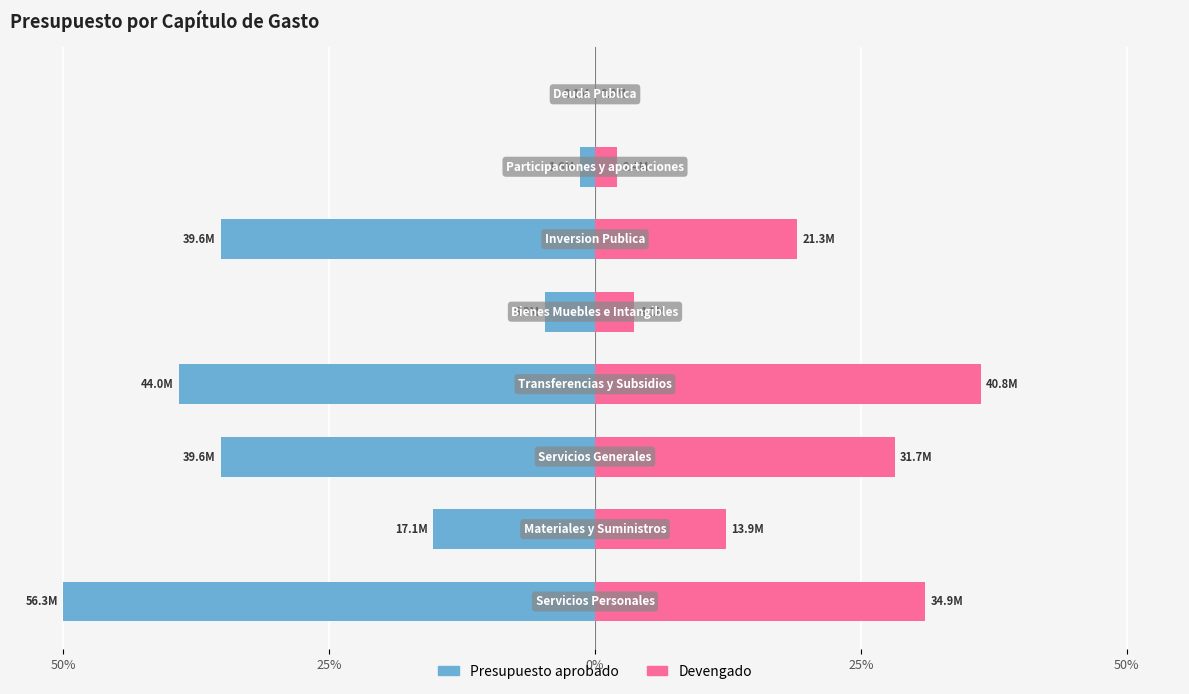

The value of Devengado at 5 is 5.7. True or false?

False